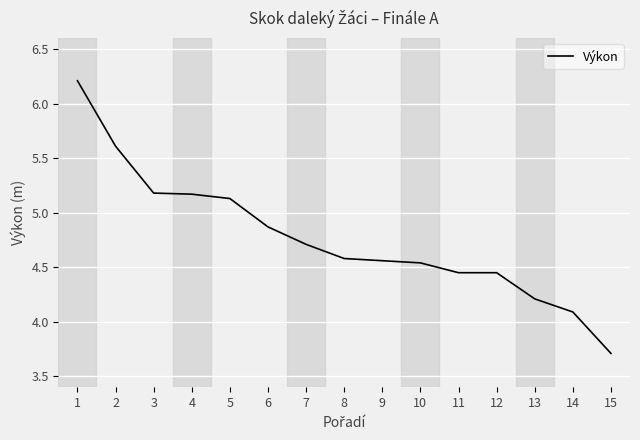

Which category has the lowest value across all series?

15